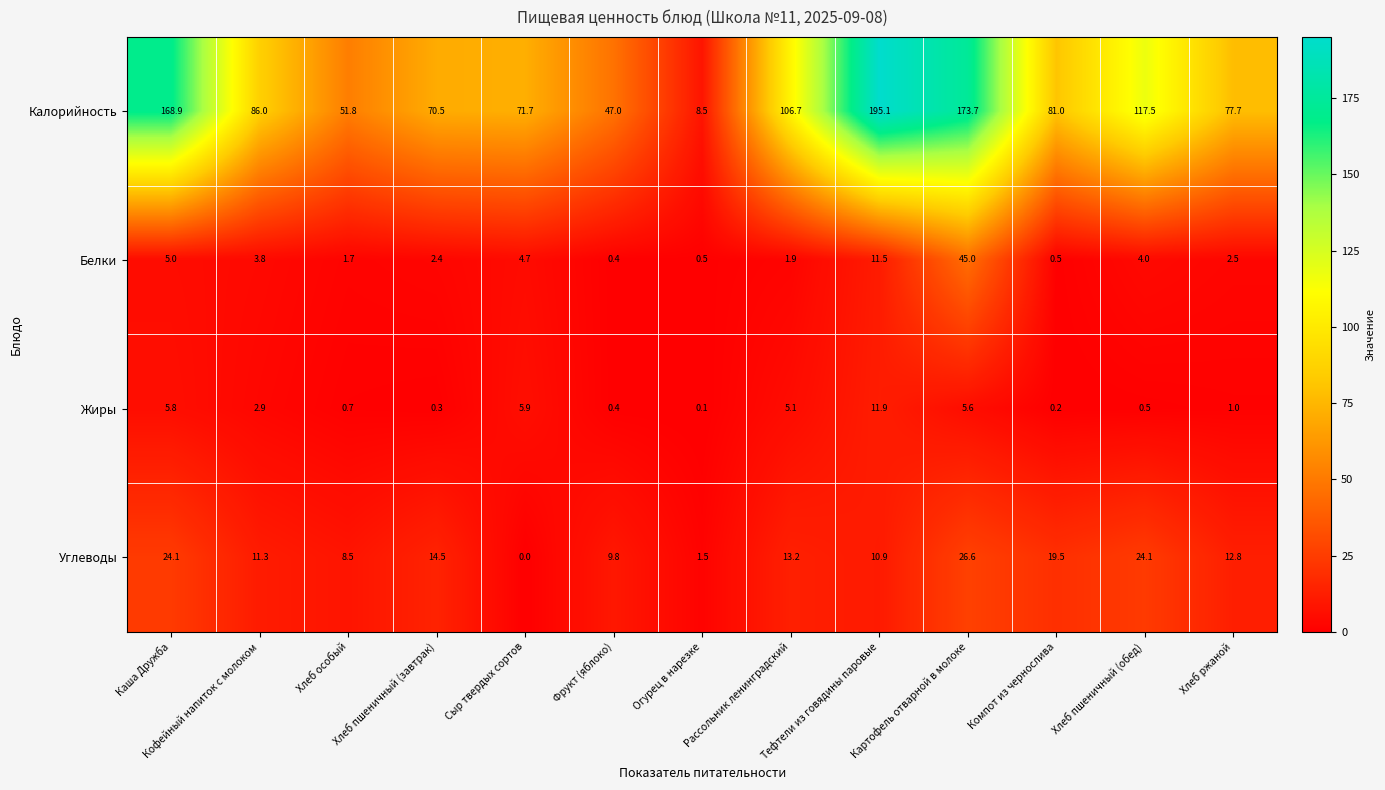

List the series in order of their peak value, highest first.

Калорийность, Белки, Углеводы, Жиры